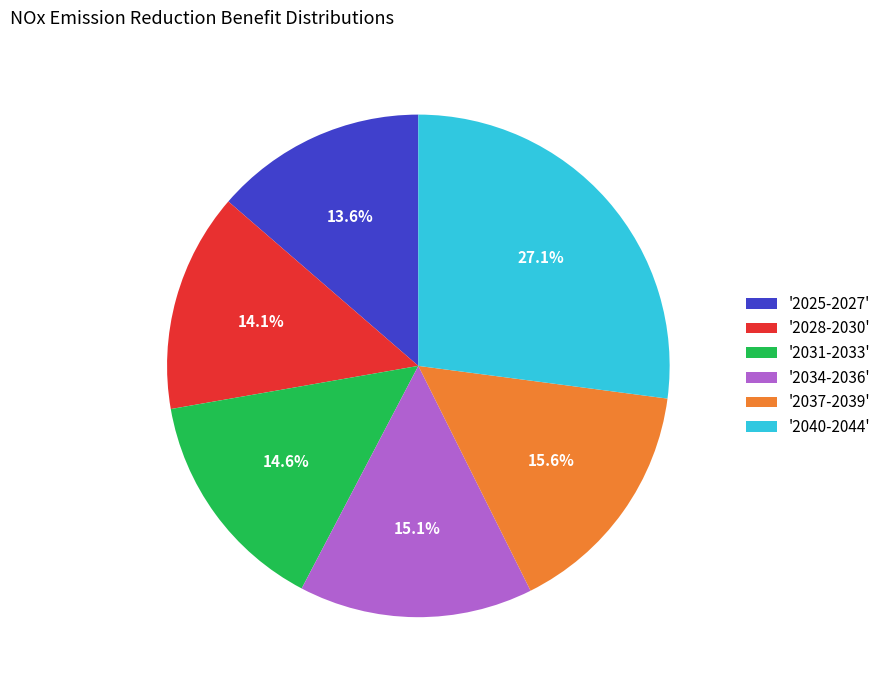

Count the number of slices in the pie.

6